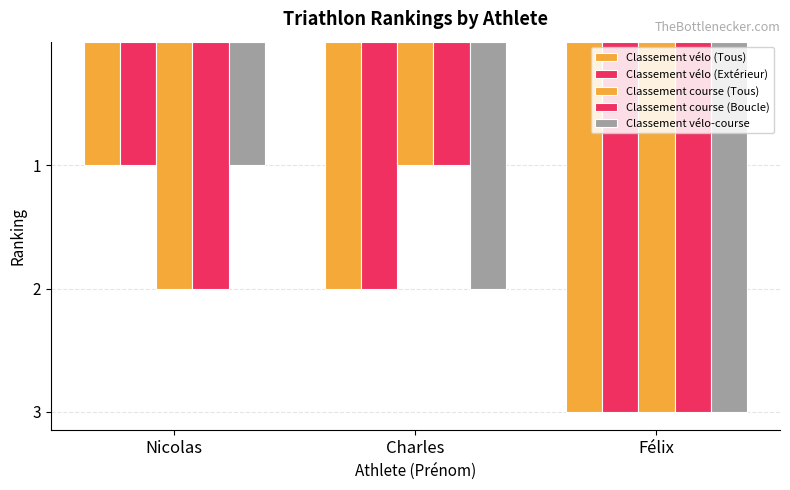

What is the average value of the Classement vélo (Tous) series?

2